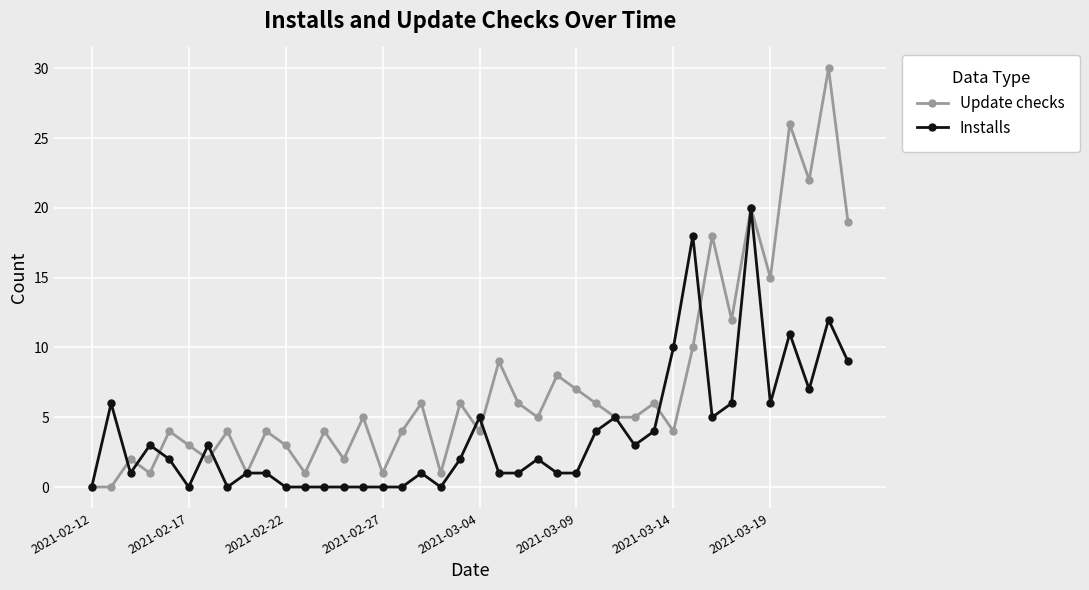

Which series has the largest range (max minus min)?

Update checks